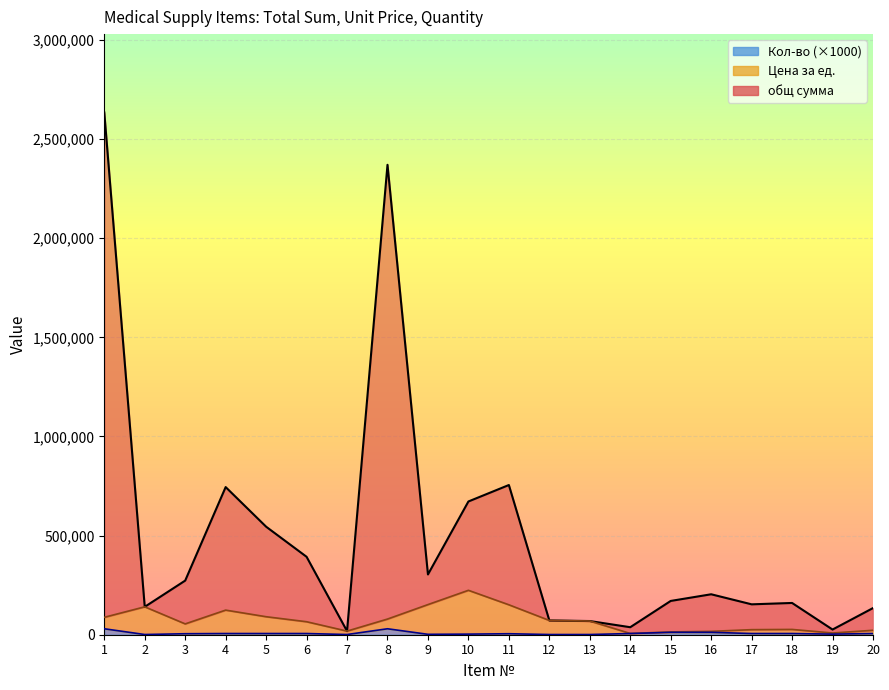

Is it true that Кол-во equals 590 at 7?

False